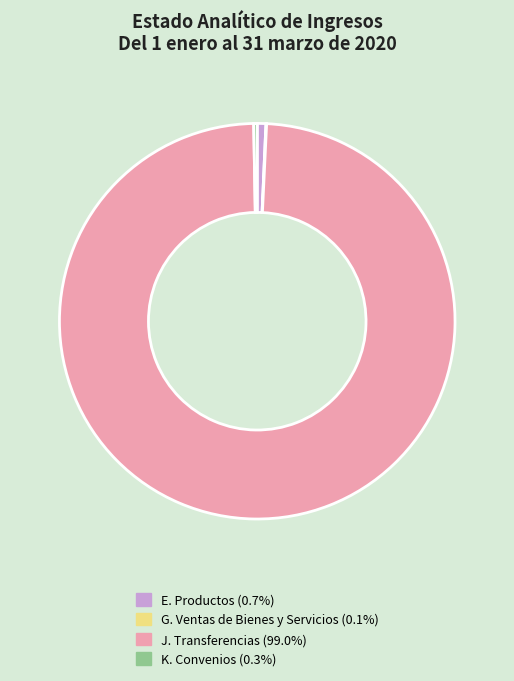

Is there a majority slice in this chart?

Yes